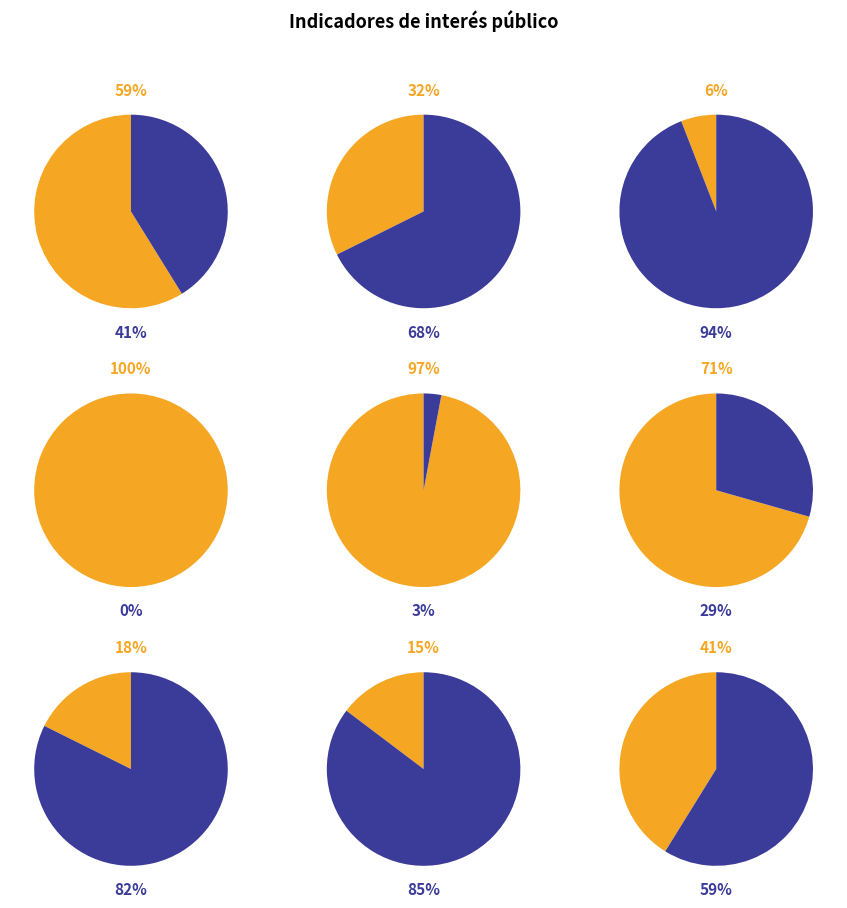

To the nearest percent, what percentage of the pie is Eficiencia?

59%